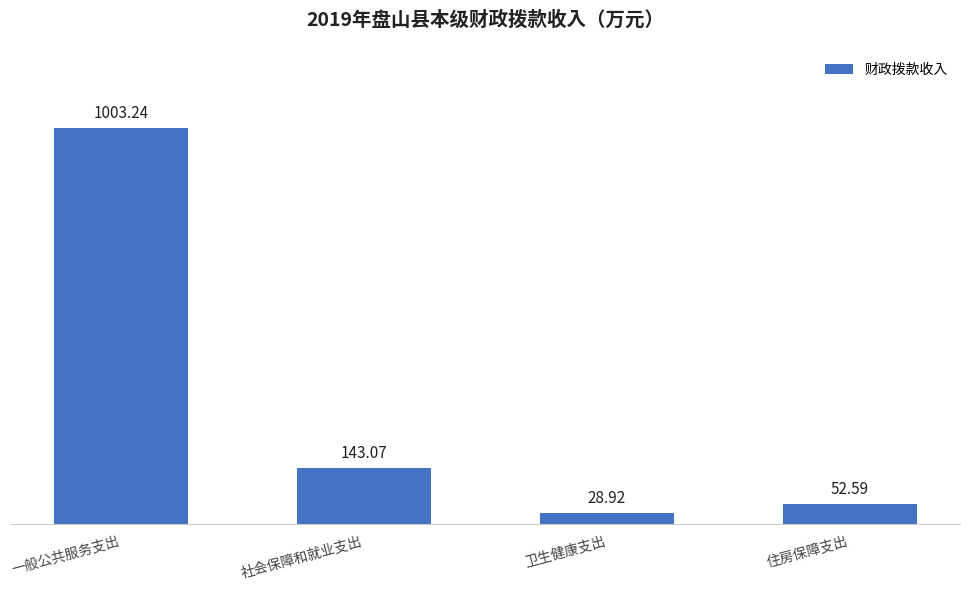

Which label corresponds to the largest value in the chart?

一般公共服务支出